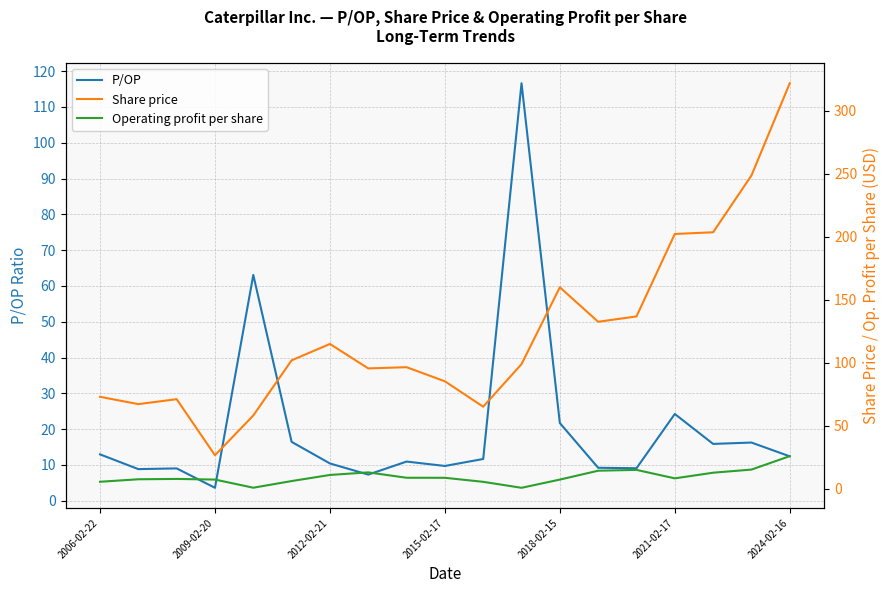

Does the chart have visible grid lines?

Yes